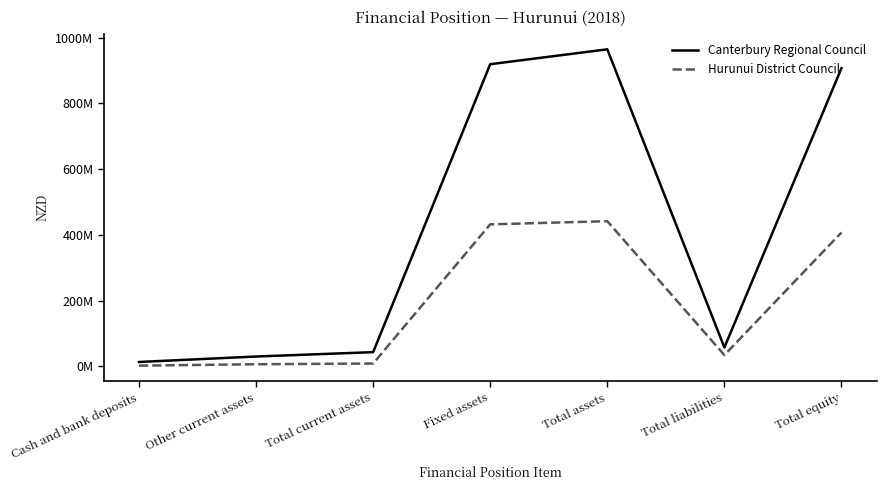

Reading left to right, extract all data points from this chart.

Canterbury Regional Council: 13319000	29950000	43269000	919408000	964745000	57464000	907280000
Hurunui District Council: 2180000	6448000	8628000	432105000	441769000	34351000	407418000